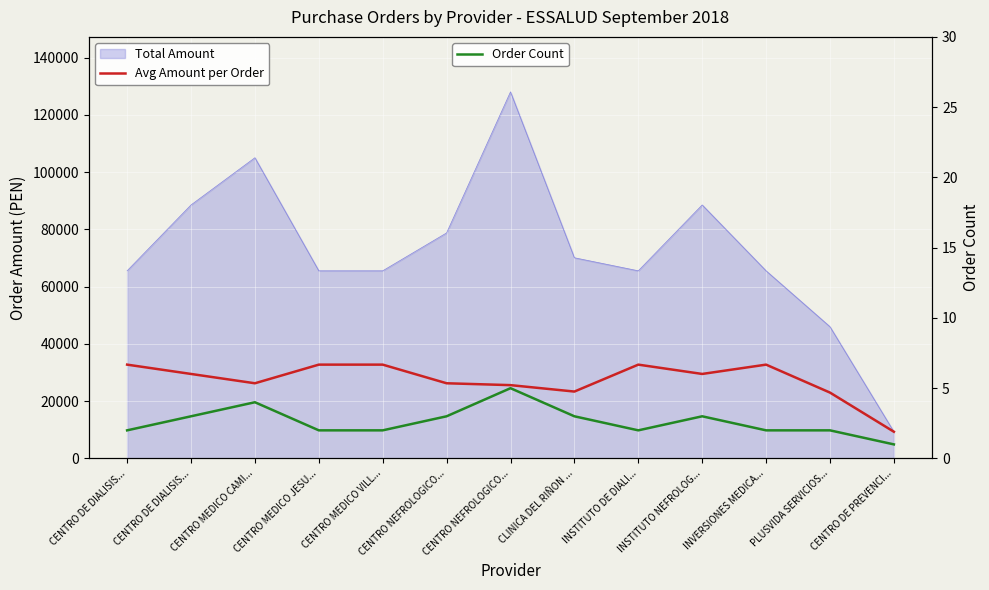

True or false: Avg Amount per Order has a value of 19175.2 at INSTITUTO NEFROLOG....

False